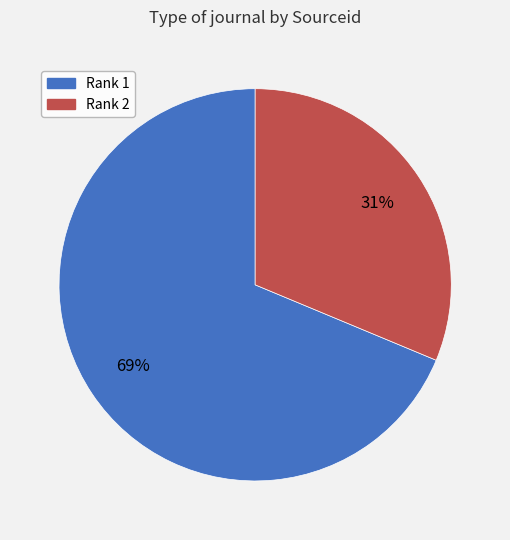

To the nearest percent, what is the average slice percentage?

50%